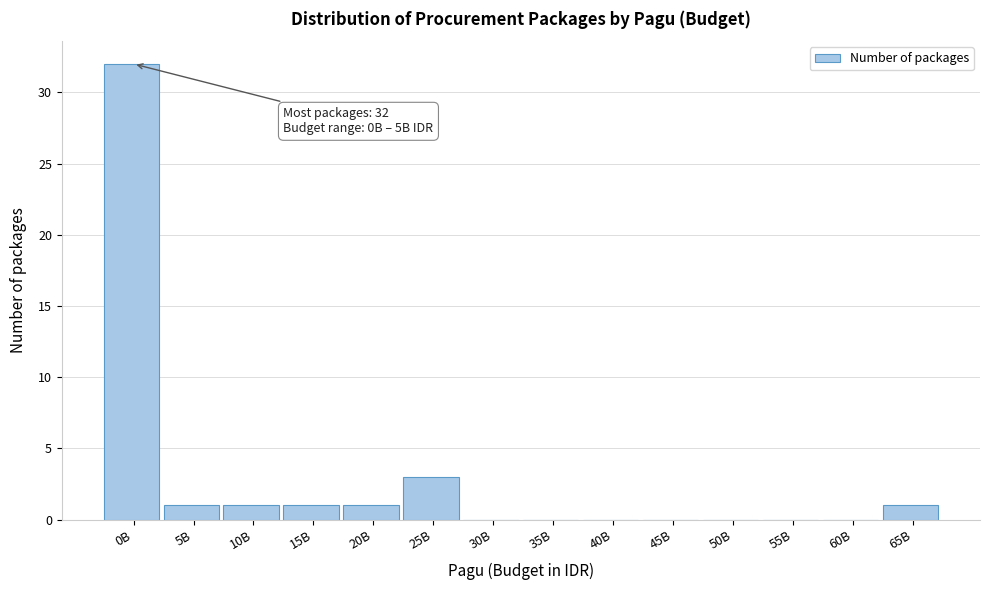

Reading left to right, list all the values displayed in this chart.

0B=32	5B=1	10B=1	15B=1	20B=1	25B=3	30B=0	35B=0	40B=0	45B=0	50B=0	55B=0	60B=0	65B=1